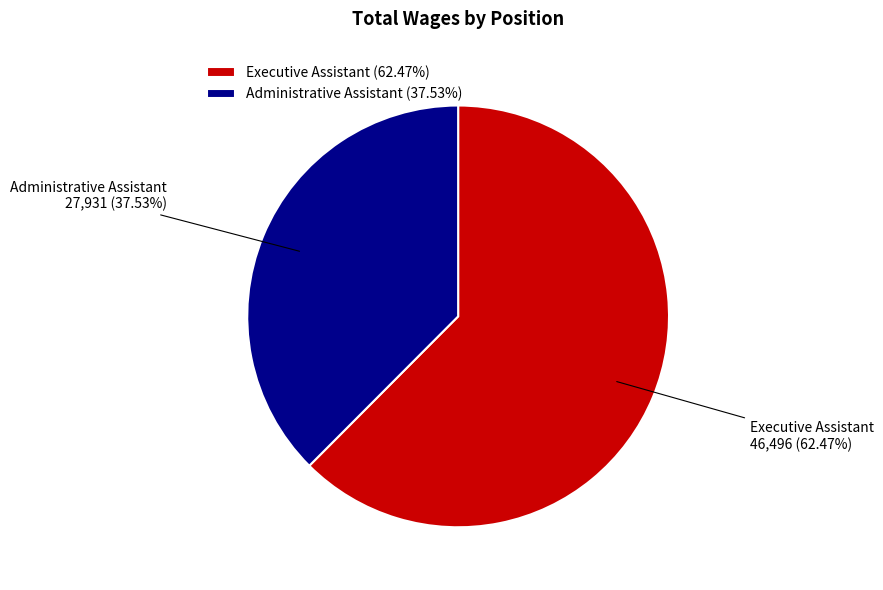

What percentage is the Administrative Assistant slice, to the nearest percent?

38%